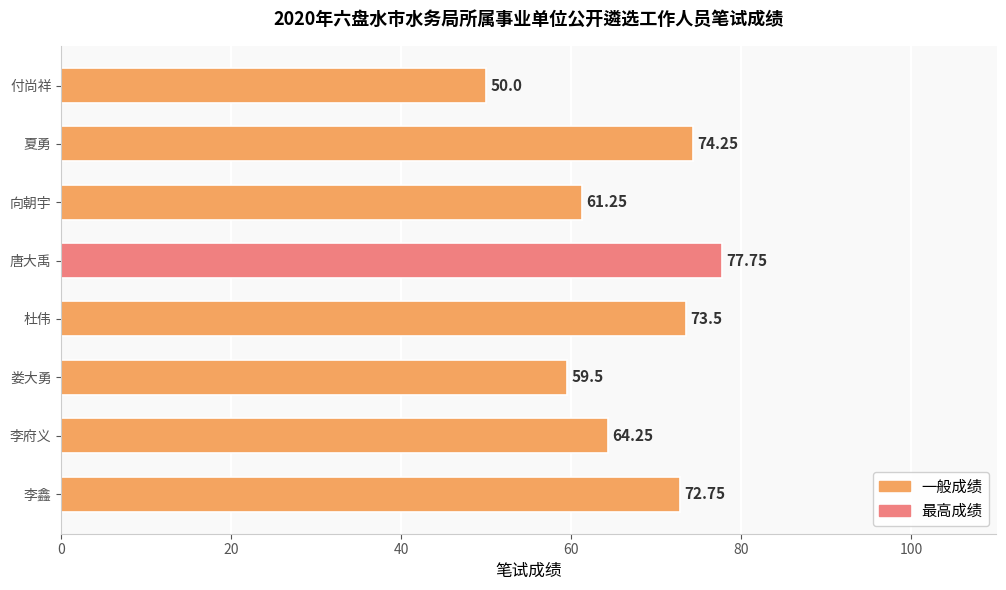

How many categories are shown in the chart?

8